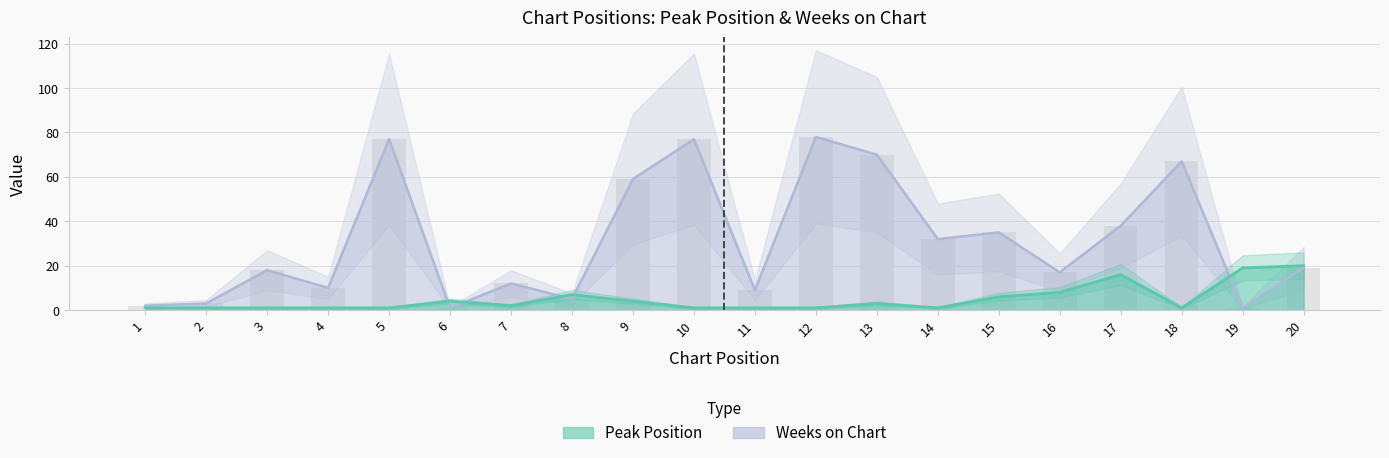

What is the difference between the highest and lowest values at 3?

17